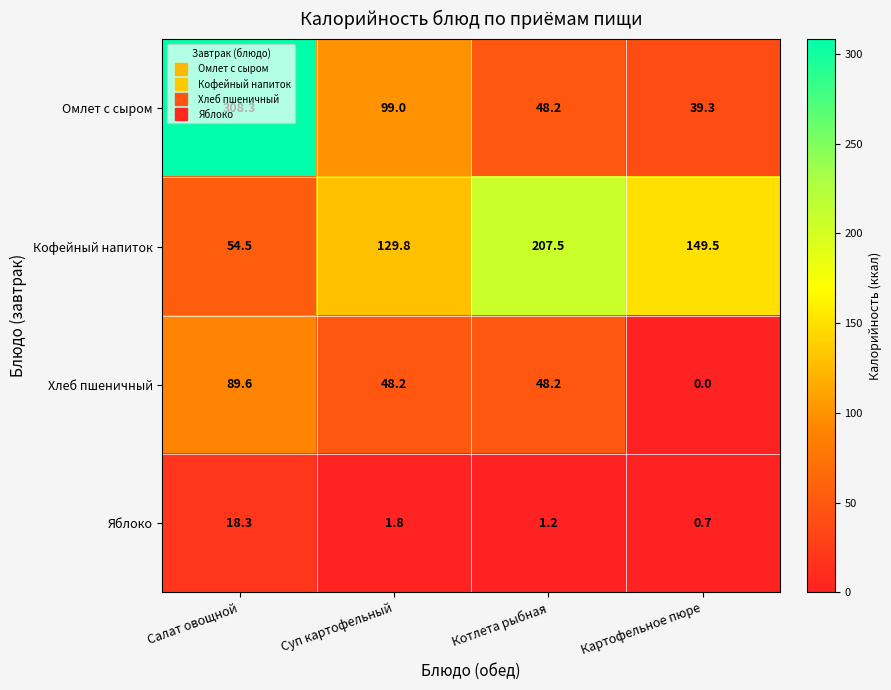

At which category is the sum across all series the highest?

Салат овощной